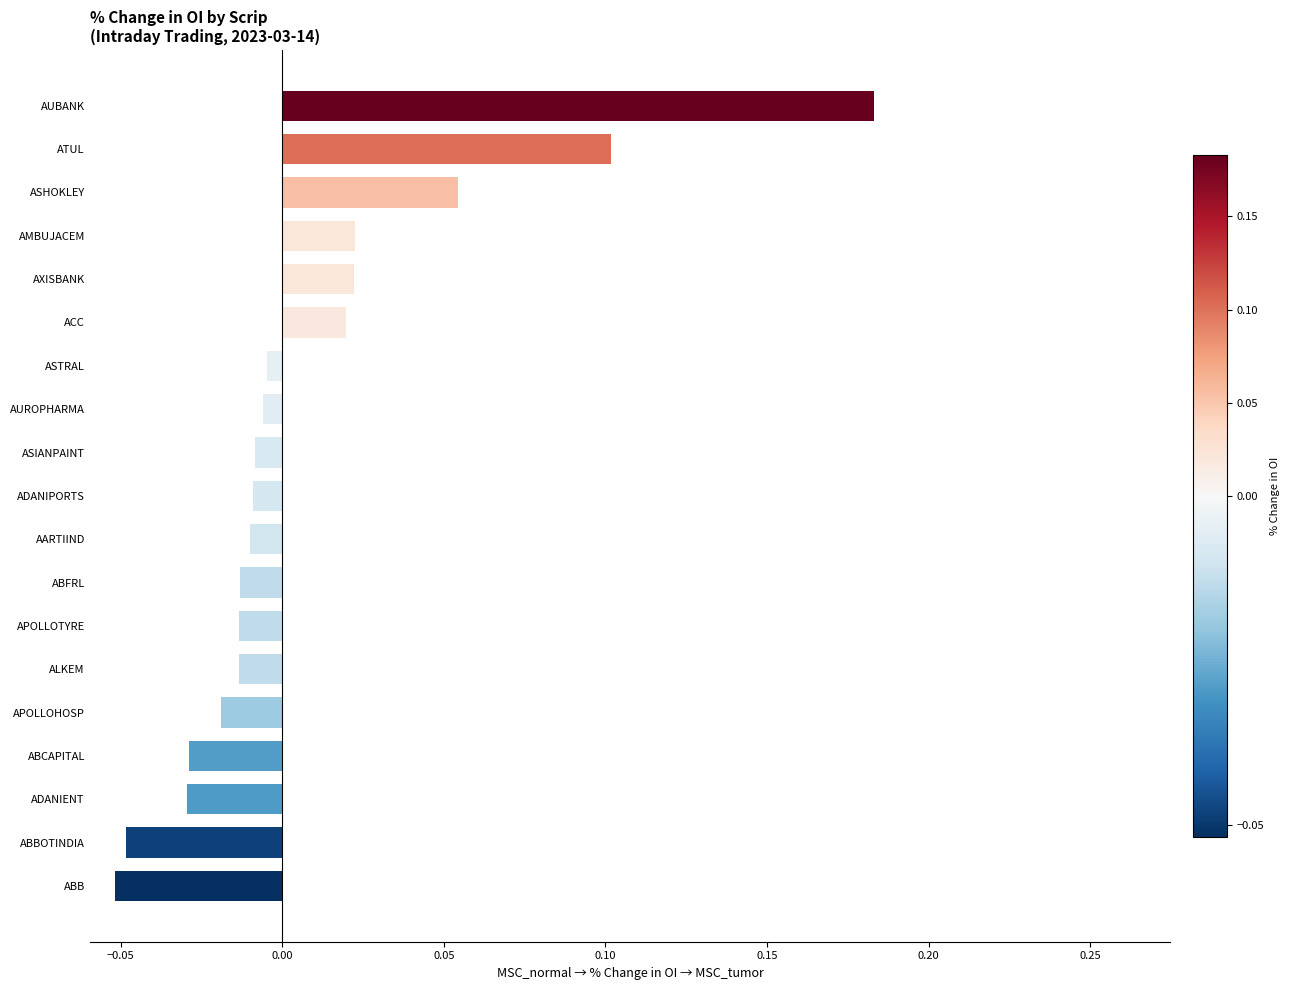

How many series are shown in this chart?

1